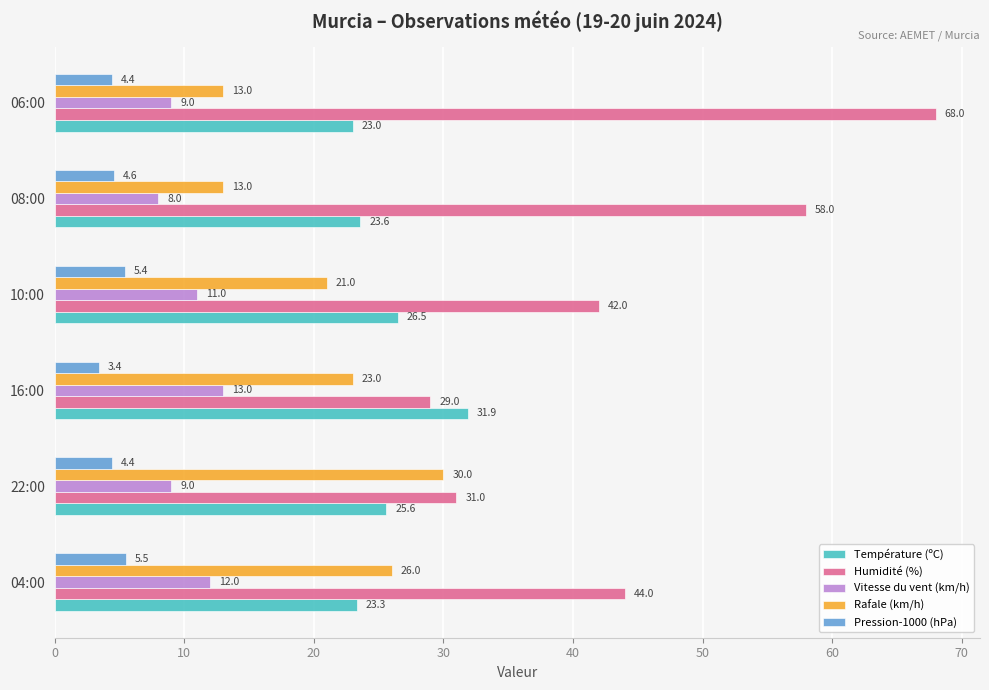

List the series in order of their peak value, lowest first.

Pression-1000 (hPa), Vitesse du vent (km/h), Rafale (km/h), Température (ºC), Humidité (%)